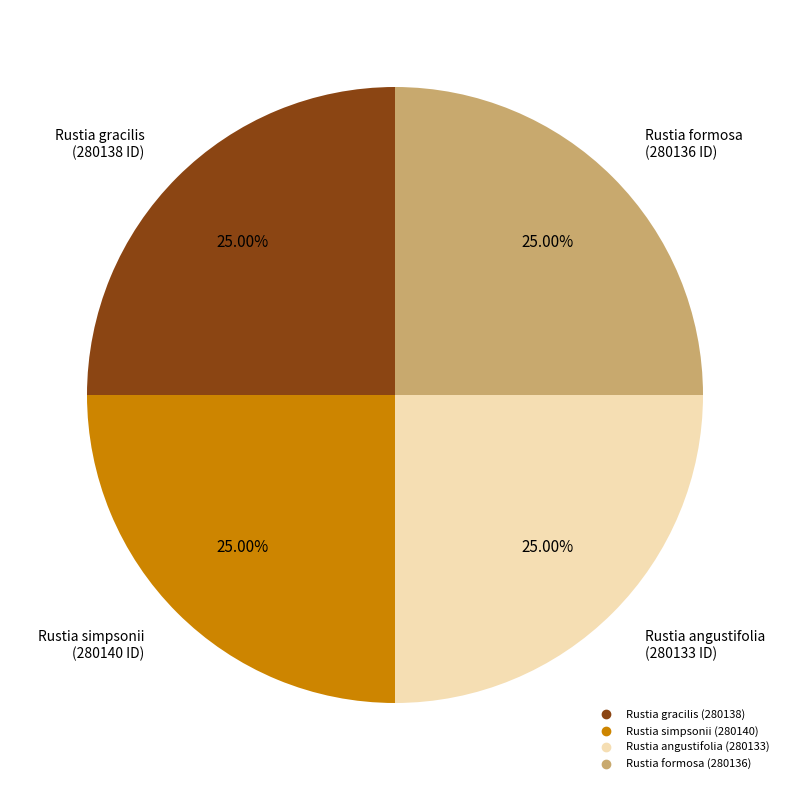

The Rustia simpsonii slice represents 32% of the pie. True or false?

False